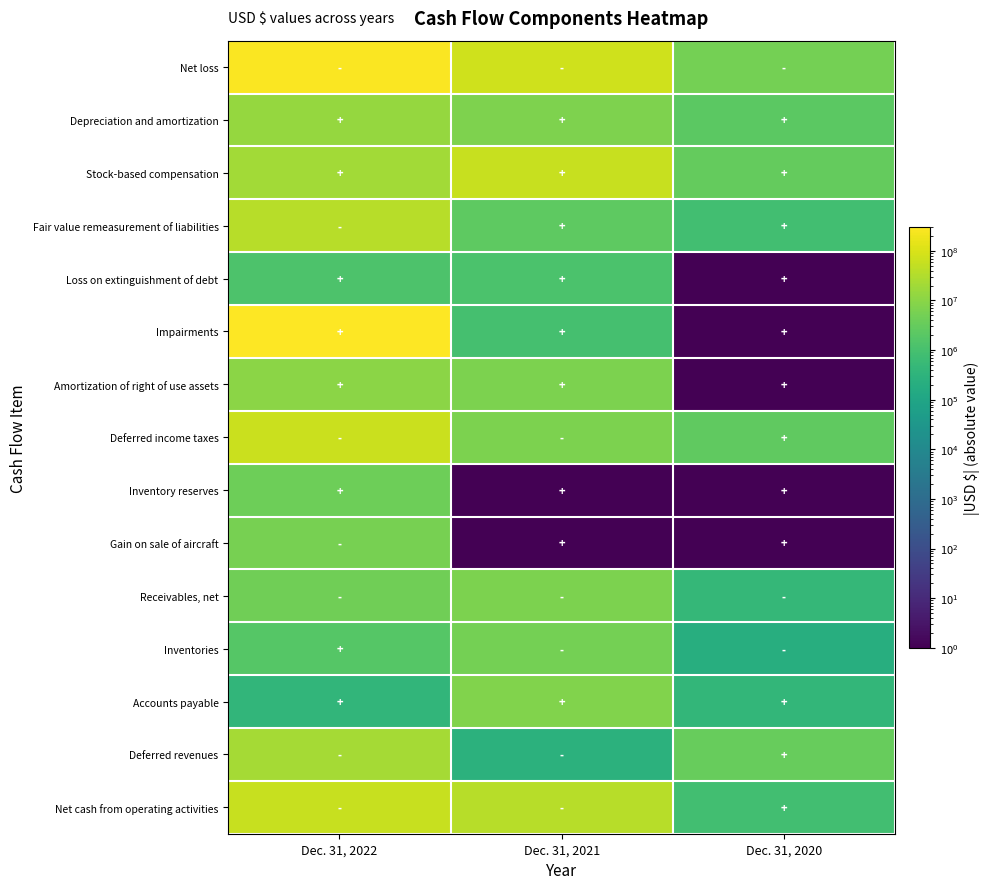

Reading left to right, transcribe all the data shown in this chart.

Net loss: Dec. 31, 2022=277704000	Dec. 31, 2021=77676000	Dec. 31, 2020=5271000
Depreciation and amortization: Dec. 31, 2022=13613000	Dec. 31, 2021=7291000	Dec. 31, 2020=2259000
Stock-based compensation: Dec. 31, 2022=20540000	Dec. 31, 2021=58446000	Dec. 31, 2020=2988000
Fair value remeasurement of liabilities: Dec. 31, 2022=38574000	Dec. 31, 2021=2369000	Dec. 31, 2020=858000
Loss on extinguishment of debt: Dec. 31, 2022=1266000	Dec. 31, 2021=1217000	Dec. 31, 2020=1
Impairments: Dec. 31, 2022=308165000	Dec. 31, 2021=964000	Dec. 31, 2020=1
Amortization of right of use assets: Dec. 31, 2022=10103000	Dec. 31, 2021=6473000	Dec. 31, 2020=1
Deferred income taxes: Dec. 31, 2022=64403000	Dec. 31, 2021=6690000	Dec. 31, 2020=2621000
Inventory reserves: Dec. 31, 2022=4214000	Dec. 31, 2021=1	Dec. 31, 2020=1
Gain on sale of aircraft: Dec. 31, 2022=5689000	Dec. 31, 2021=1	Dec. 31, 2020=1
Receivables, net: Dec. 31, 2022=4299000	Dec. 31, 2021=6744000	Dec. 31, 2020=449000
Inventories: Dec. 31, 2022=1832000	Dec. 31, 2021=5098000	Dec. 31, 2020=209000
Accounts payable: Dec. 31, 2022=391000	Dec. 31, 2021=7638000	Dec. 31, 2020=423000
Deferred revenues: Dec. 31, 2022=21371000	Dec. 31, 2021=277000	Dec. 31, 2020=3360000
Net cash from operating activities: Dec. 31, 2022=59609000	Dec. 31, 2021=36742000	Dec. 31, 2020=813000